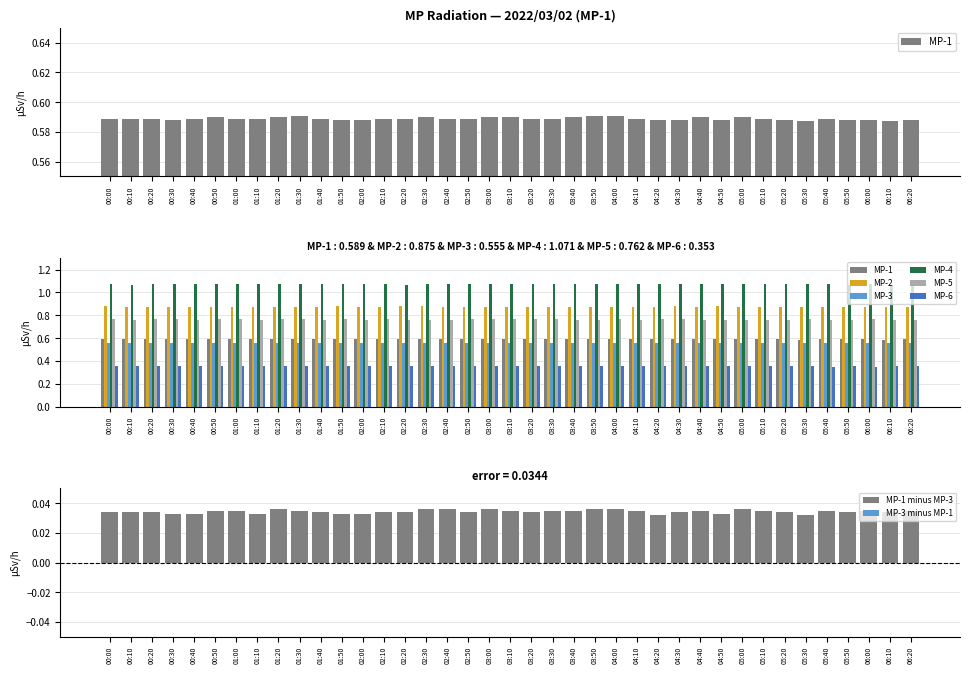

Between 00:10 and 01:50, which series saw the biggest shift?

MP-4